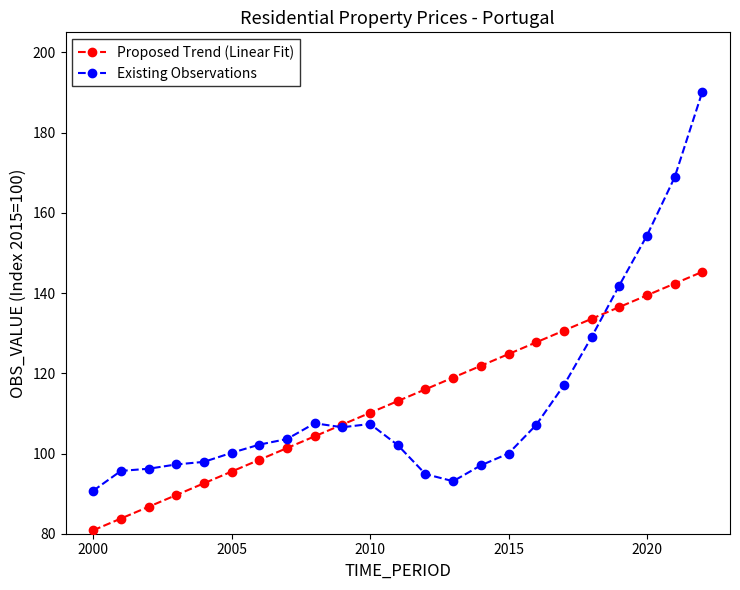

Rank the series by their maximum value, from lowest to highest.

Proposed Trend (Linear Fit), Existing Observations